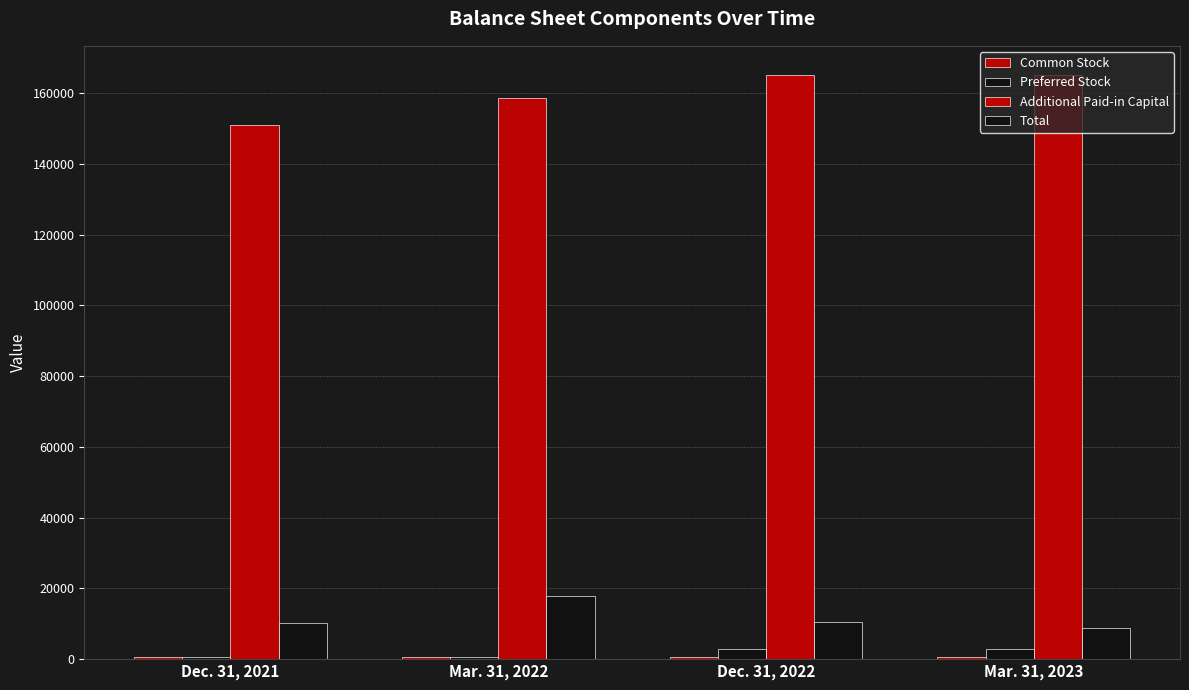

The value of Total at Dec. 31, 2022 is 3527. True or false?

False